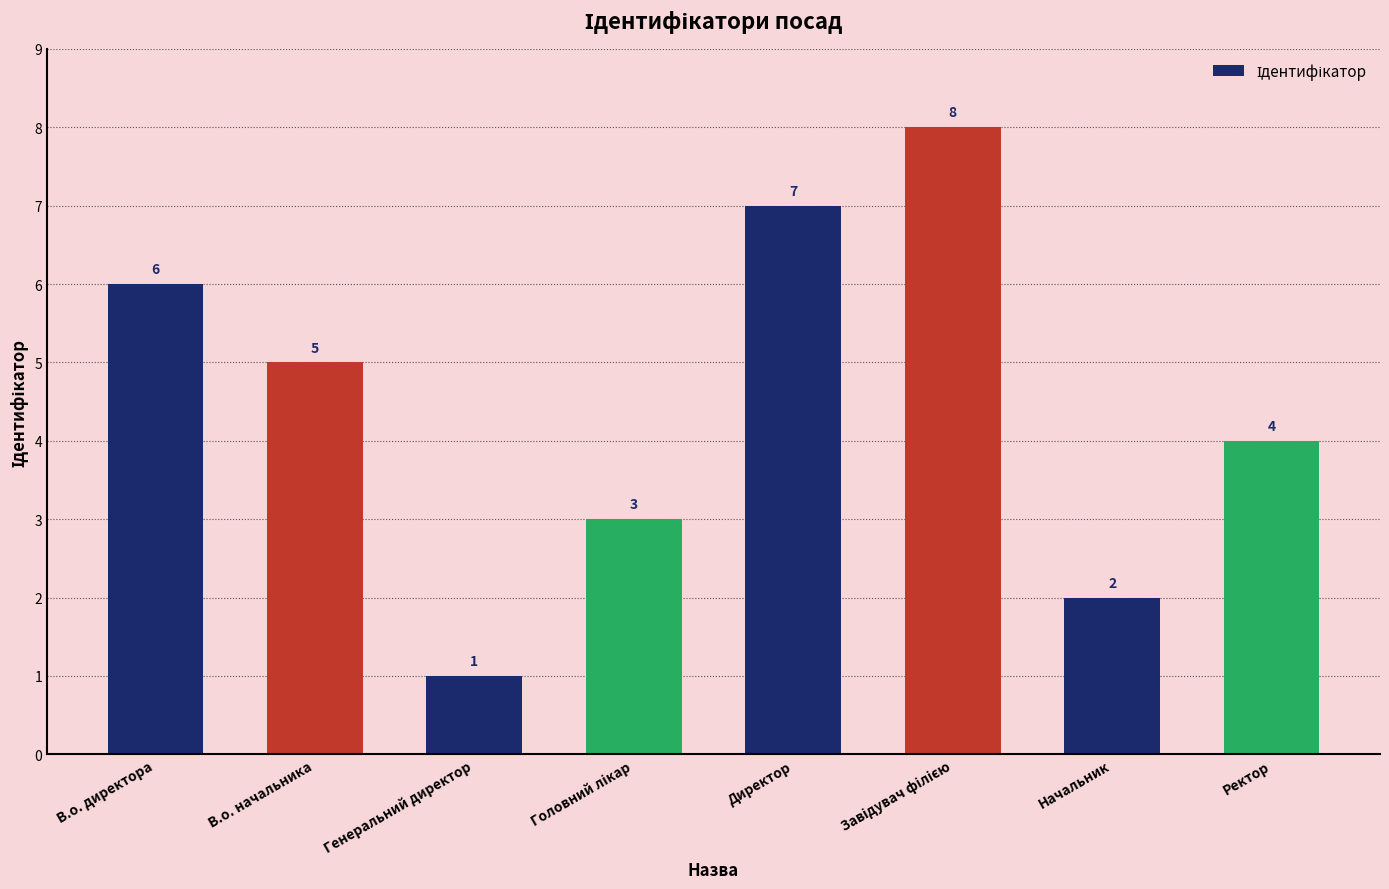

What position from the right is В.о. директора?

8